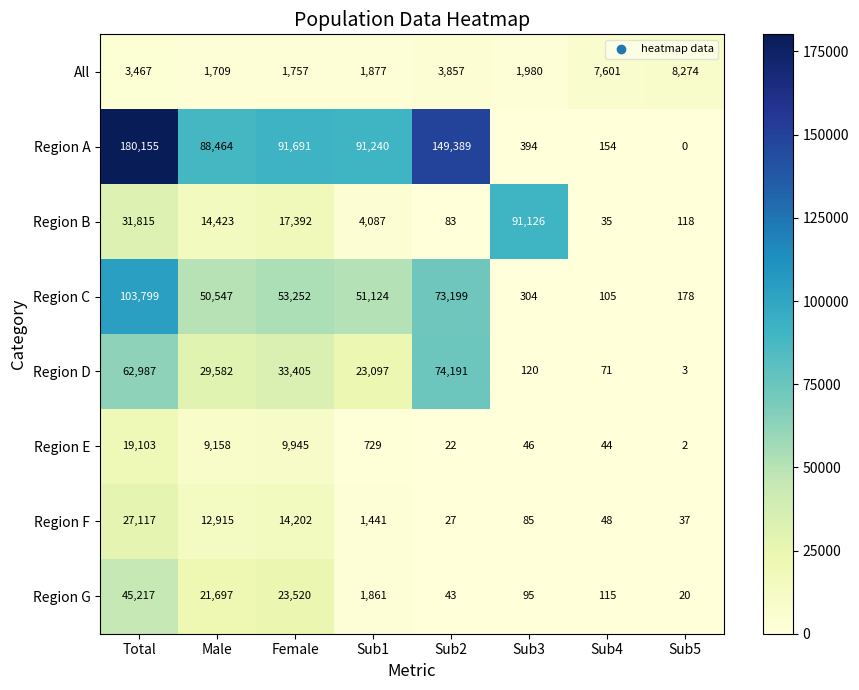

How many values in the Region B series are below 14423?

4